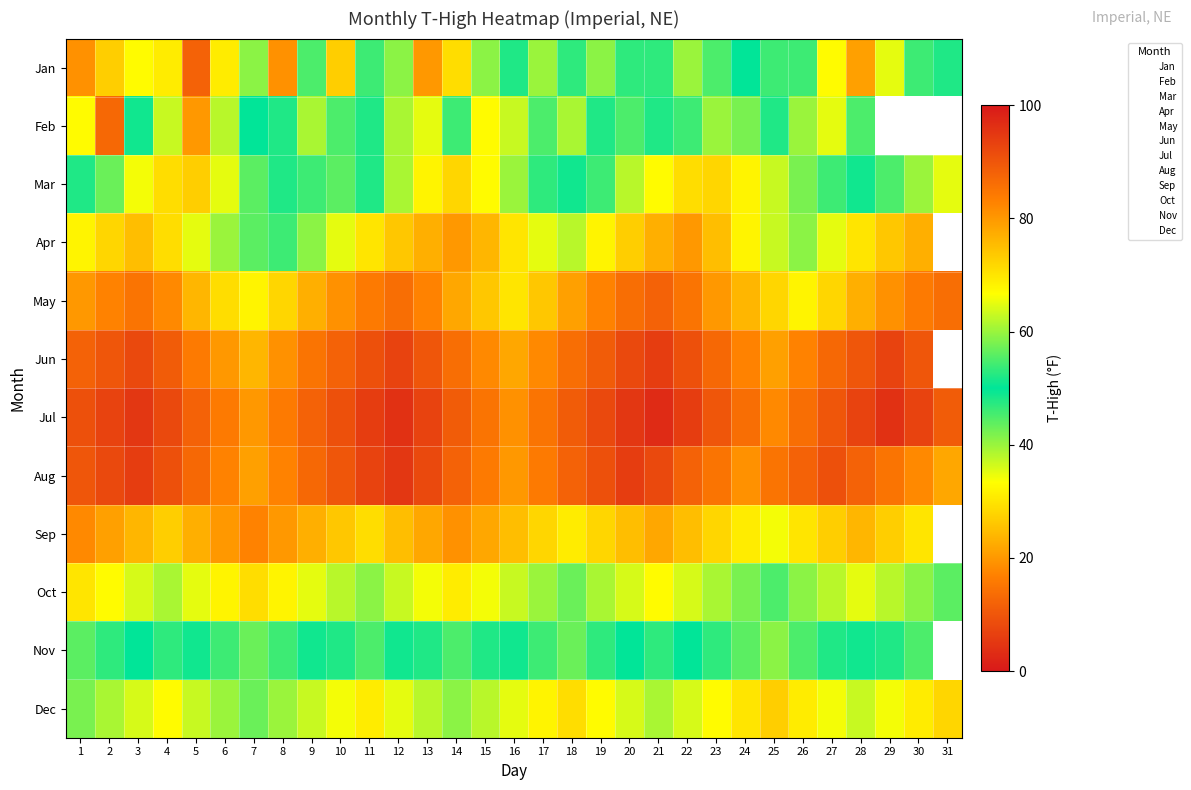

The value of 5 at 13 is 47. True or false?

False